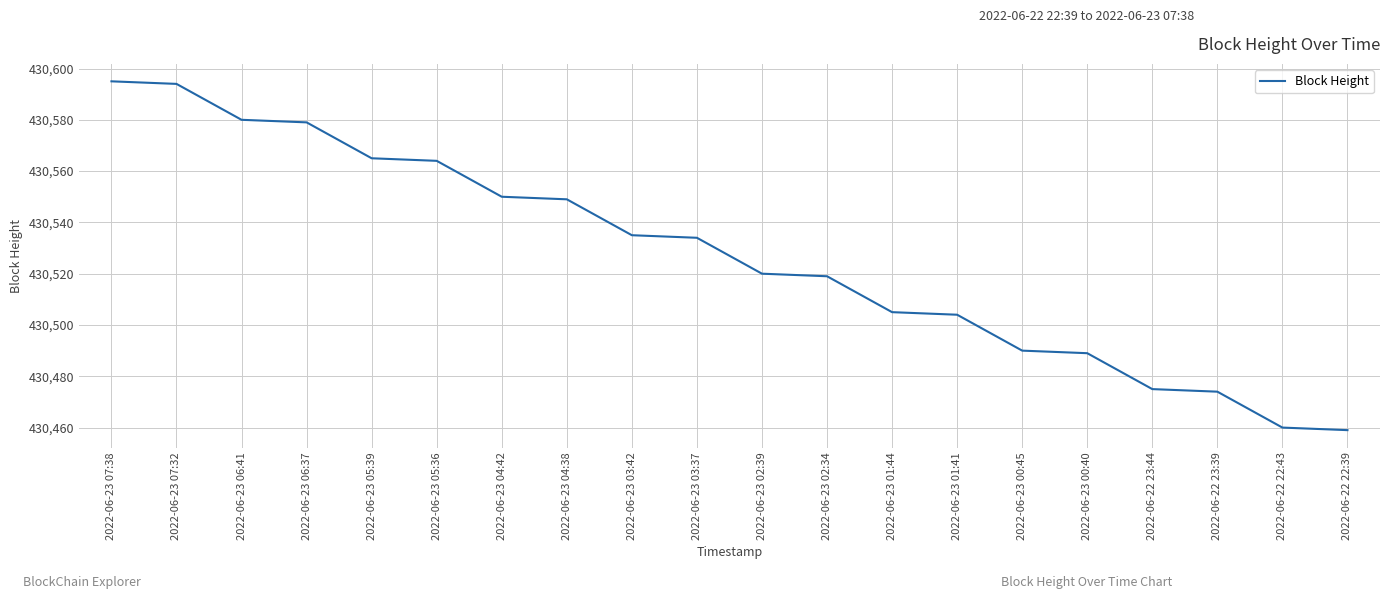

What is the difference between the maximum and minimum values?

136